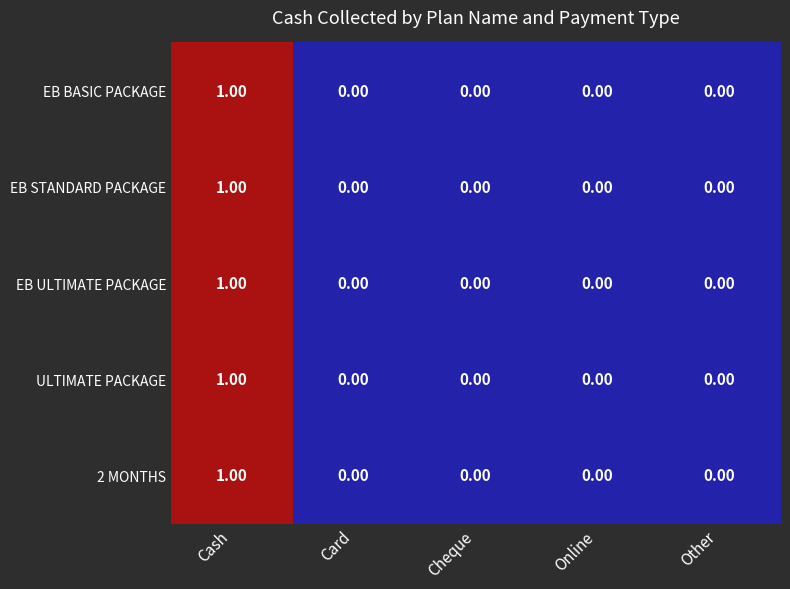

At which category is the sum across all series the highest?

Cash